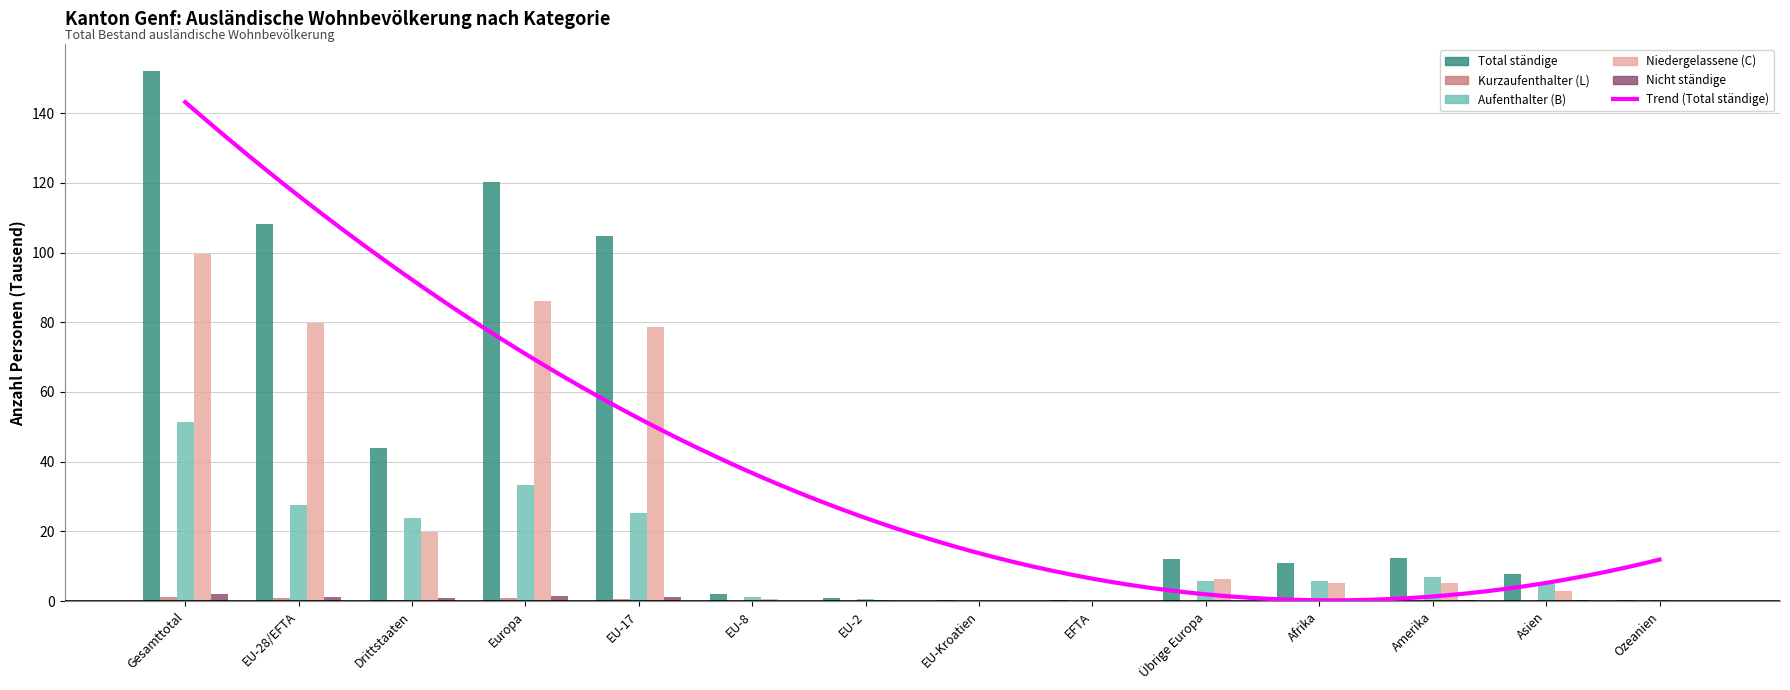

True or false: Total ständige has a value of 104.8 at EU-17.

True